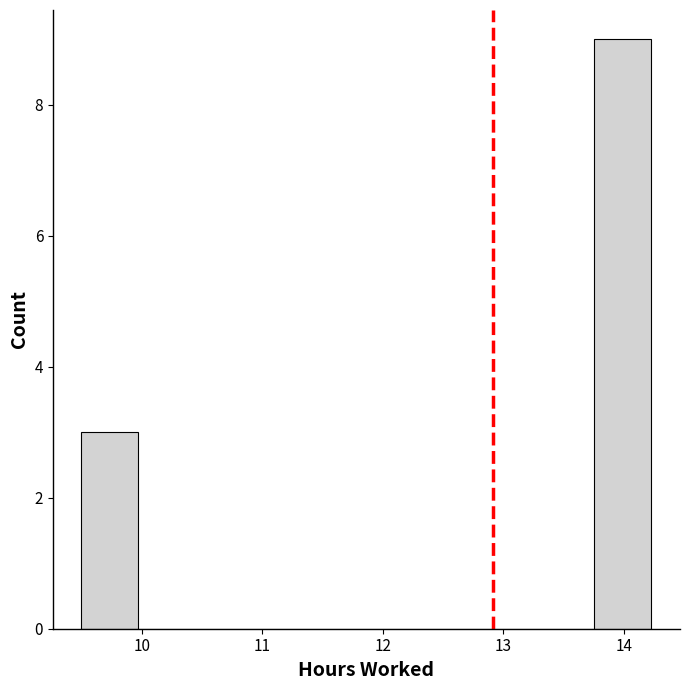

Reading left to right, transcribe this chart: for each bar, give the range it covers on the x-axis and its height. Neither the bar edges nor the heights are printed on the chart, so give them approximately, as read against the axes.

9.5 to 10.0: 3
10.0 to 10.4: 0
10.4 to 10.9: 0
10.9 to 11.4: 0
11.4 to 11.9: 0
11.9 to 12.3: 0
12.3 to 12.8: 0
12.8 to 13.3: 0
13.3 to 13.8: 0
13.8 to 14.2: 9